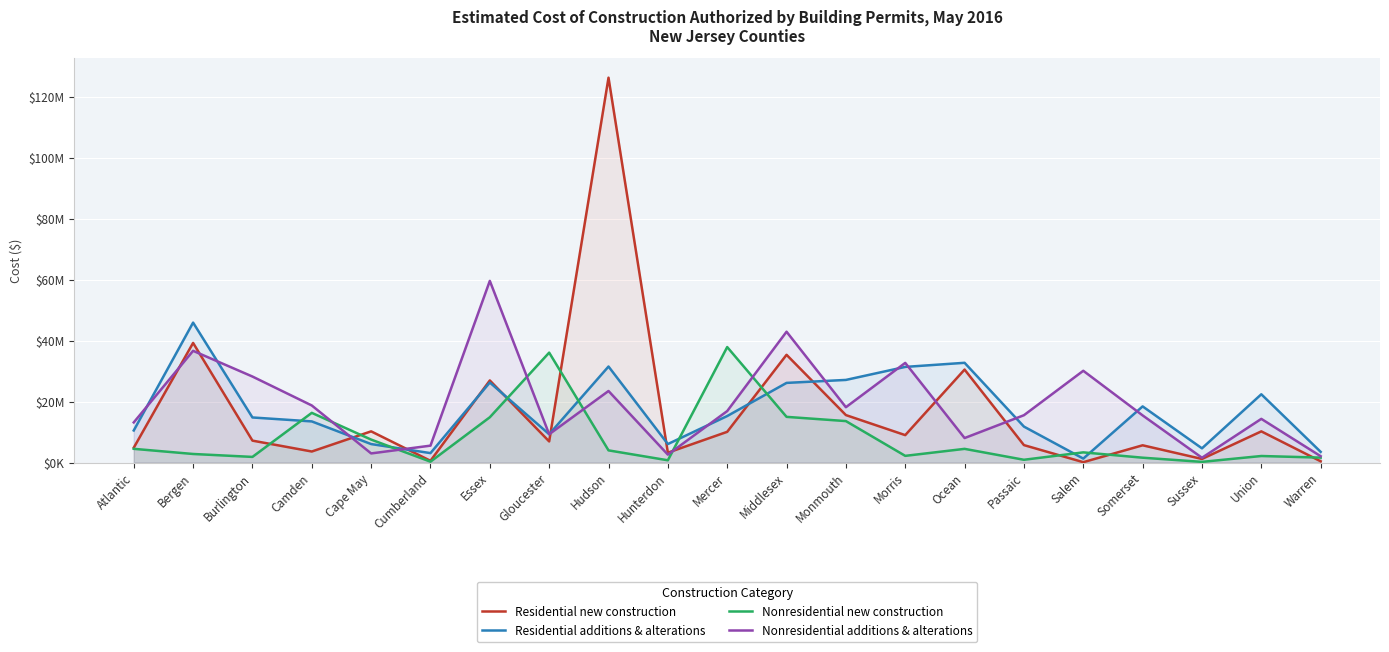

What is the average value of the Nonresidential additions & alterations series?

18990363